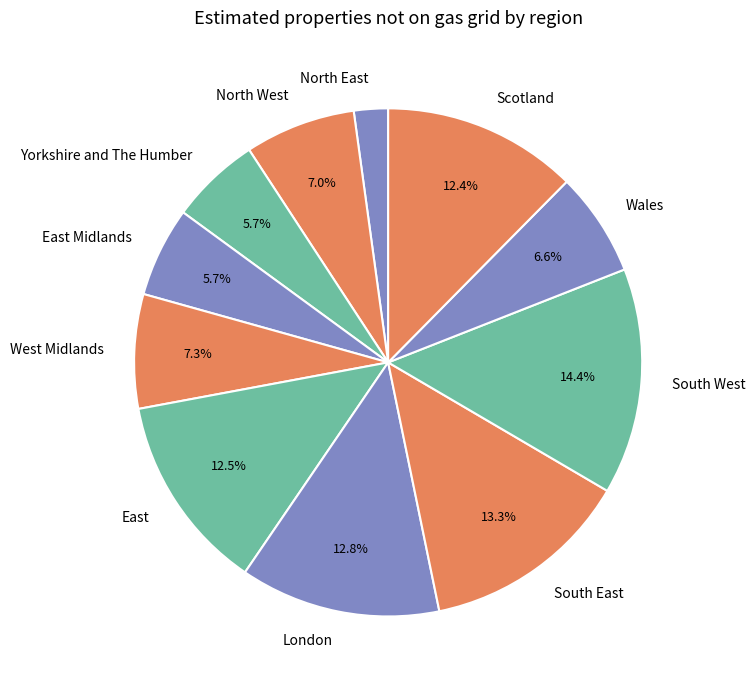

Between South West and North East, which is larger?

South West